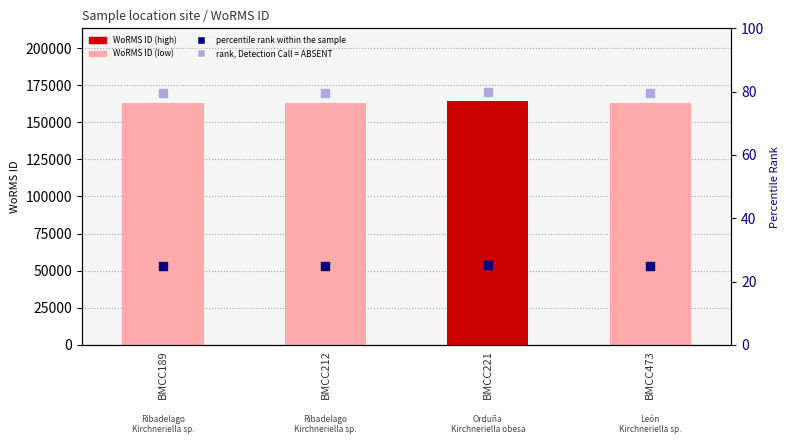

Which series has the largest total across all categories?

WoRMS ID